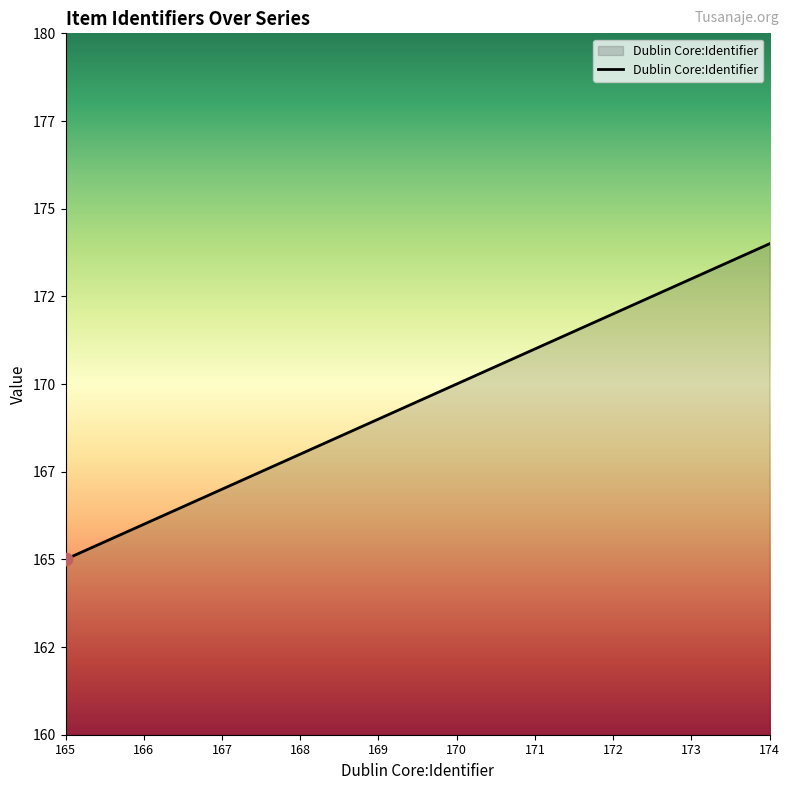

What is the ratio of the value at 168 to the value at 172?

1.0